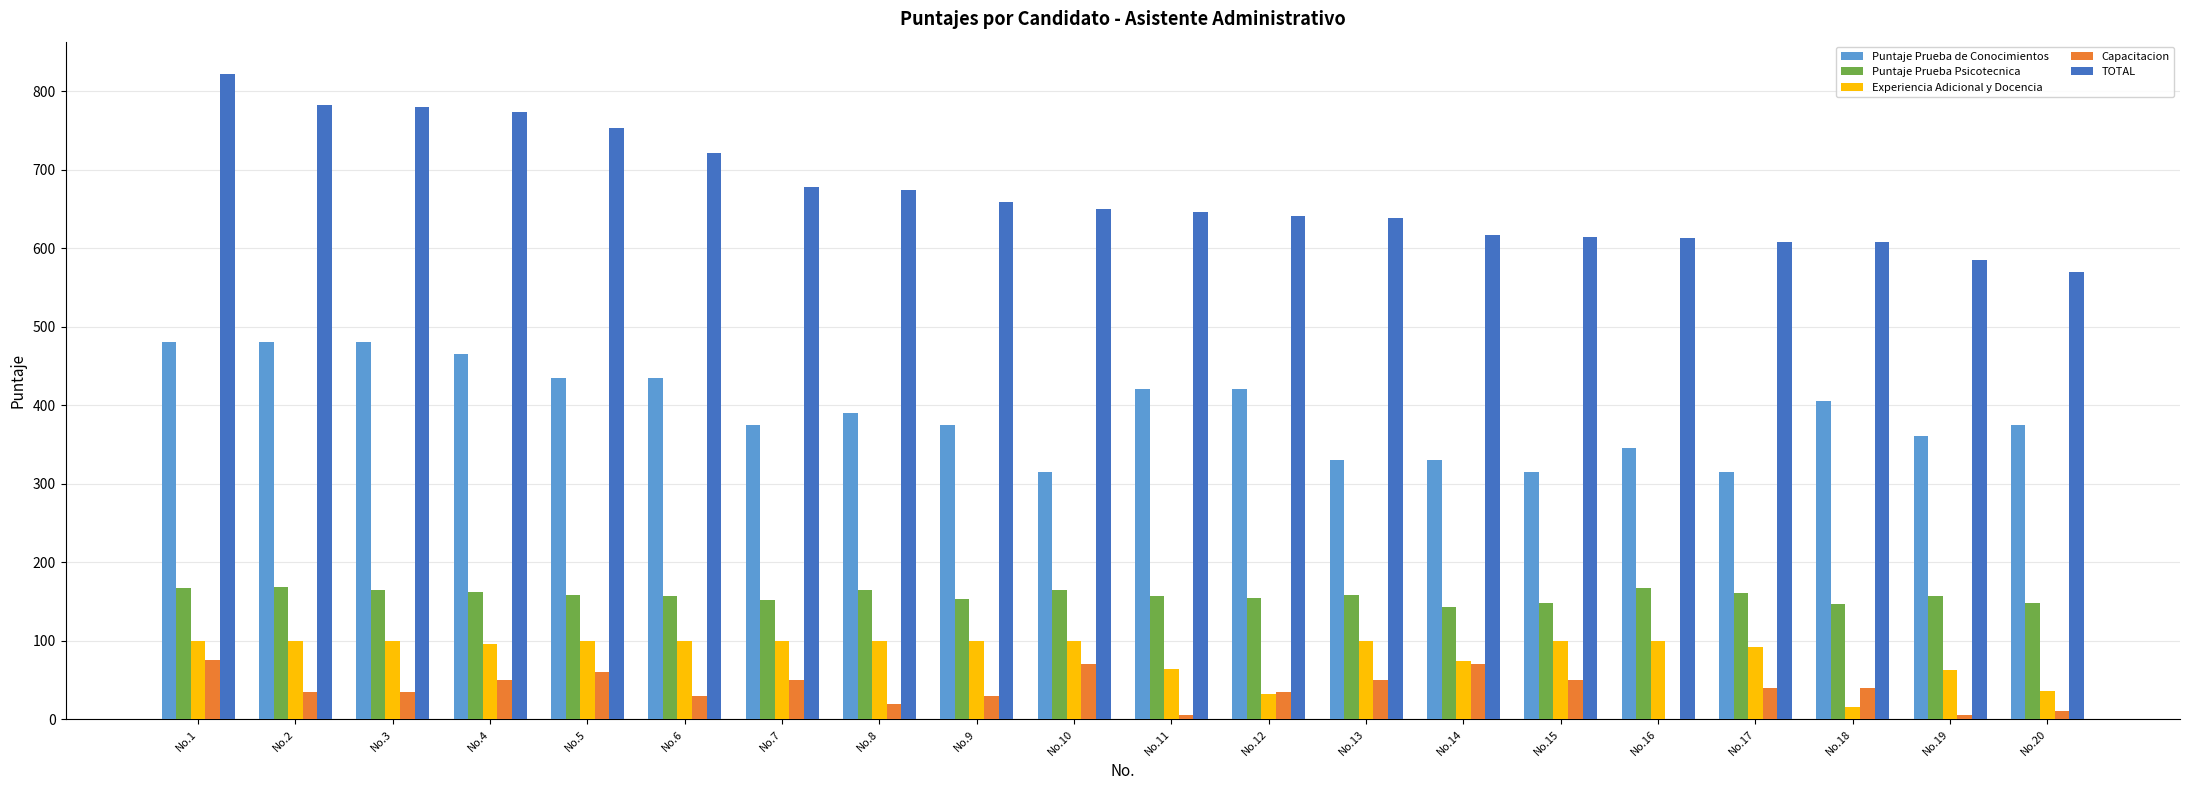

What are all the series names shown in the legend?

Puntaje Prueba de Conocimientos, Puntaje Prueba Psicotecnica, Experiencia Adicional y Docencia, Capacitacion, TOTAL